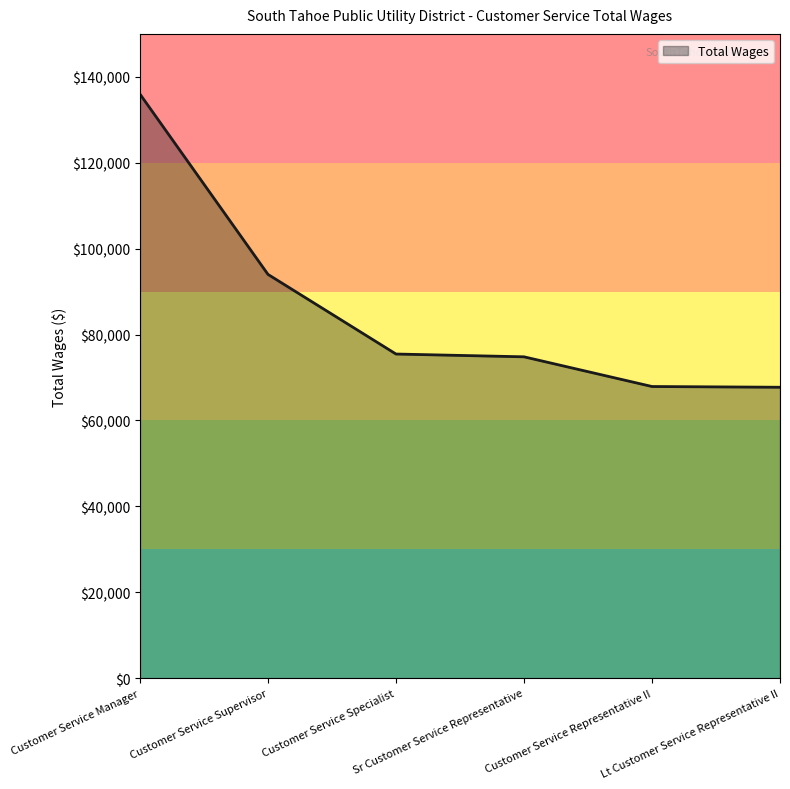

What is the approximate value at Customer Service Supervisor?

94000